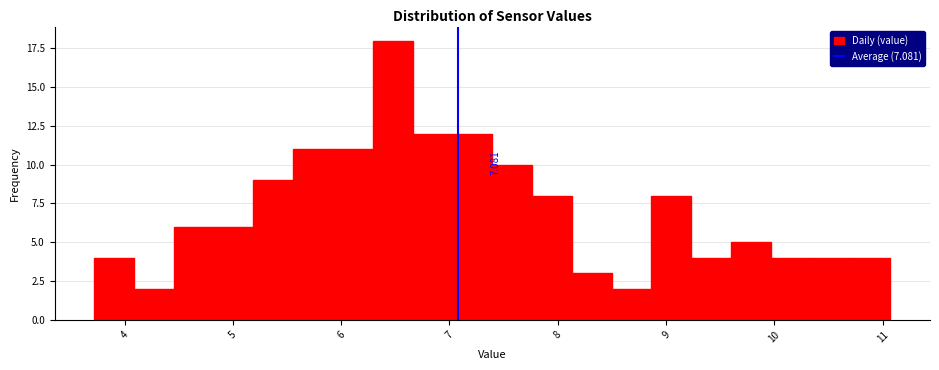

Around what value on the x-axis is the tallest bar? Give the approximate position of its centre, as read against the axis.

6.5